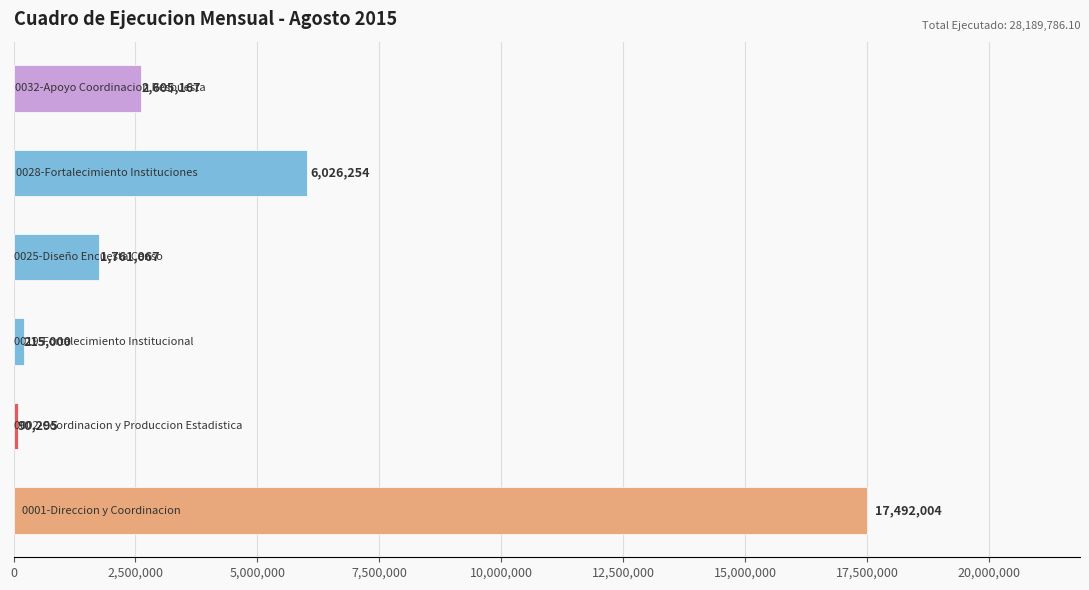

How many distinct data groups are displayed?

1